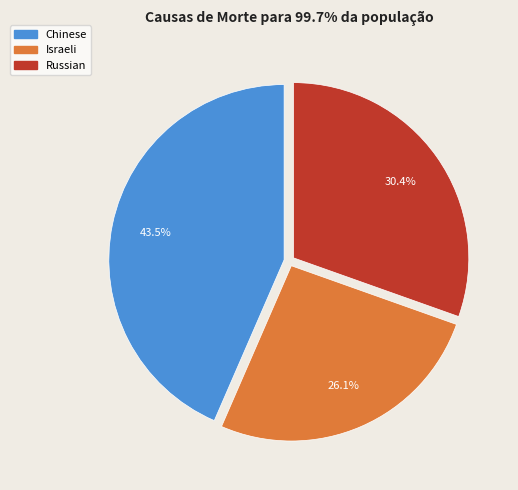

Rank the categories by value from lowest to highest.

Israeli, Russian, Chinese